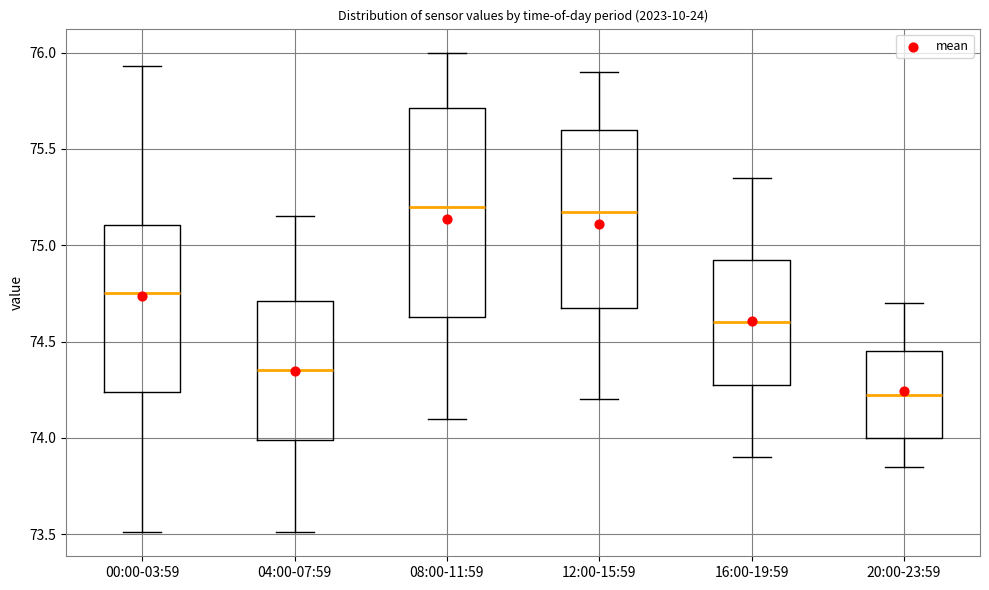

Reading left to right, read every box against the y-axis: the position of its median line, the range the box covers, and the ends of its whiskers. The values are not printed on the chart, so give them approximately, as read against the axis.

00:00-03:59: median 74.75, box 74.25 to 75.10, whiskers 73.50 to 75.95
04:00-07:59: median 74.35, box 74.00 to 74.70, whiskers 73.50 to 75.15
08:00-11:59: median 75.20, box 74.65 to 75.70, whiskers 74.10 to 76.00
12:00-15:59: median 75.20, box 74.70 to 75.60, whiskers 74.20 to 75.90
16:00-19:59: median 74.60, box 74.30 to 74.95, whiskers 73.90 to 75.35
20:00-23:59: median 74.25, box 74.00 to 74.45, whiskers 73.85 to 74.70